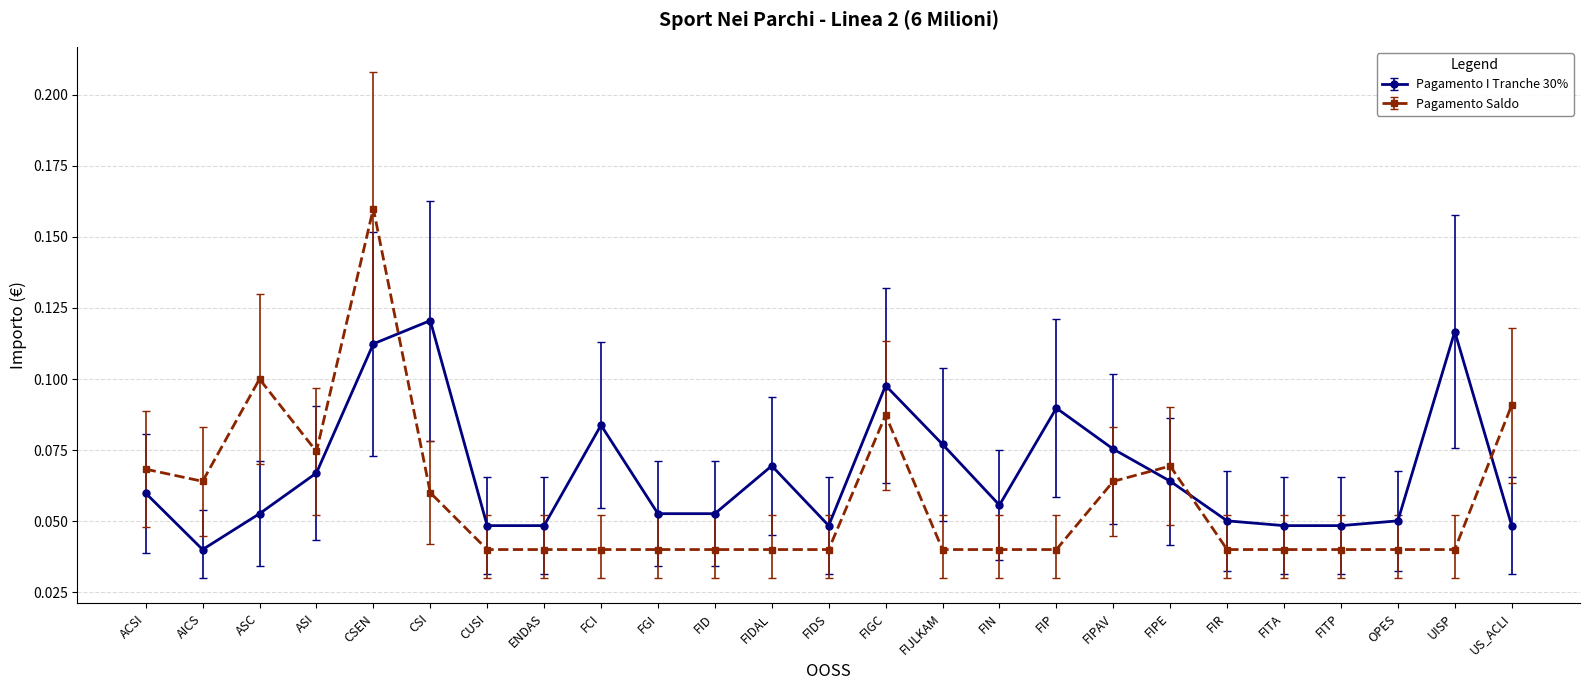

What is the sum of all Pagamento Saldo values?

1.4